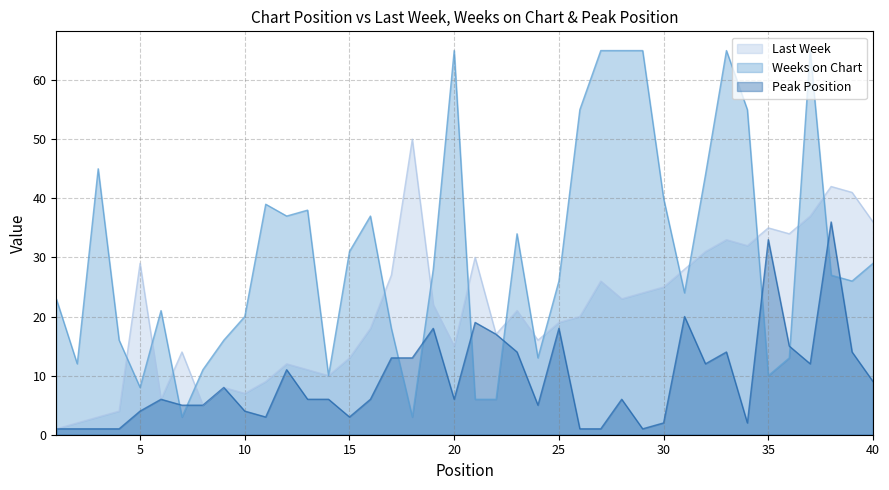

Reading left to right, extract all data points from this chart.

Last Week: 1=1	2=2	3=3	4=4	5=29	6=6	7=14	8=5	9=8	10=7	11=9	12=12	13=11	14=10	15=13	16=18	17=27	18=50	19=22	20=15	21=30	22=17	23=21	24=16	25=19	26=20	27=26	28=23	29=24	30=25	31=28	32=31	33=33	34=32	35=35	36=34	37=37	38=42	39=41	40=36
Weeks on Chart: 1=23	2=12	3=45	4=16	5=8	6=21	7=3	8=11	9=16	10=20	11=39	12=37	13=38	14=10	15=31	16=37	17=18	18=3	19=28	20=65	21=6	22=6	23=34	24=13	25=26	26=55	27=65	28=65	29=65	30=40	31=24	32=44	33=65	34=55	35=10	36=13	37=65	38=27	39=26	40=29
Peak Position: 1=1	2=1	3=1	4=1	5=4	6=6	7=5	8=5	9=8	10=4	11=3	12=11	13=6	14=6	15=3	16=6	17=13	18=13	19=18	20=6	21=19	22=17	23=14	24=5	25=18	26=1	27=1	28=6	29=1	30=2	31=20	32=12	33=14	34=2	35=33	36=15	37=12	38=36	39=14	40=9